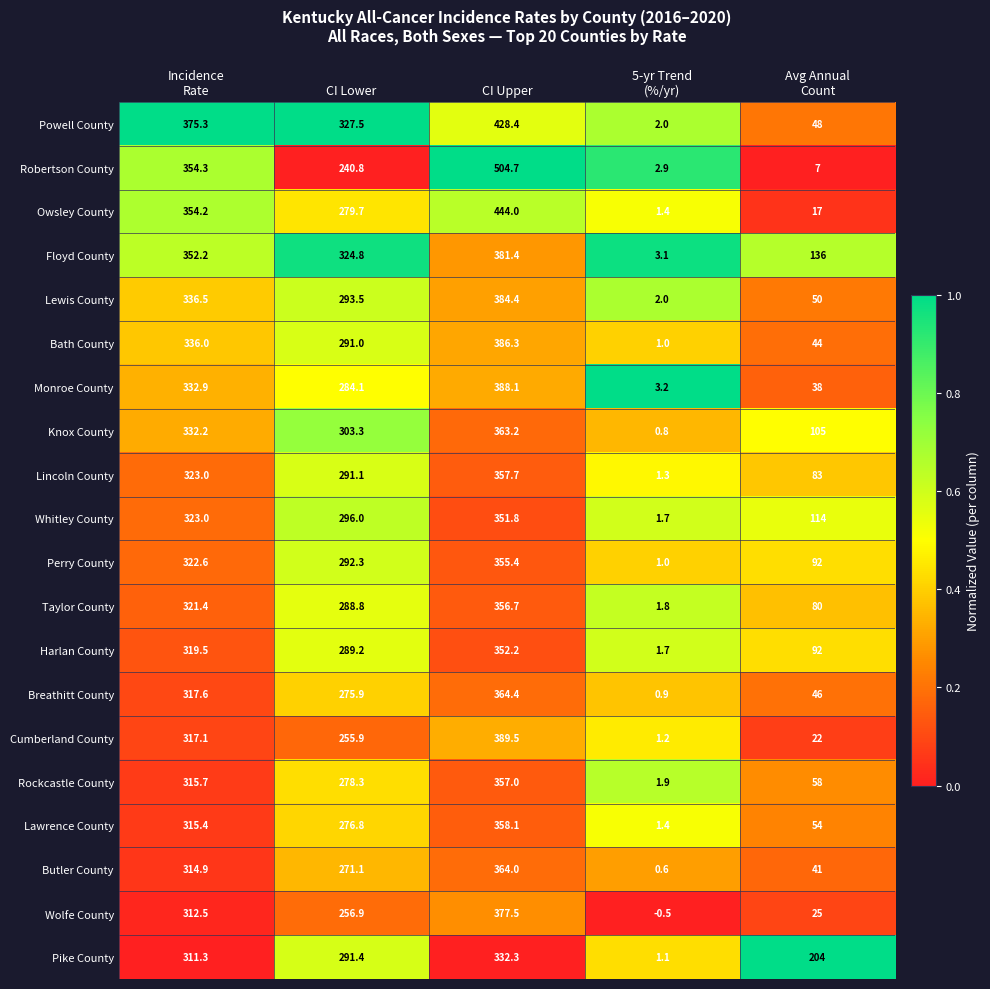

Between Incidence
Rate and CI Lower, which series saw the biggest shift?

Robertson County